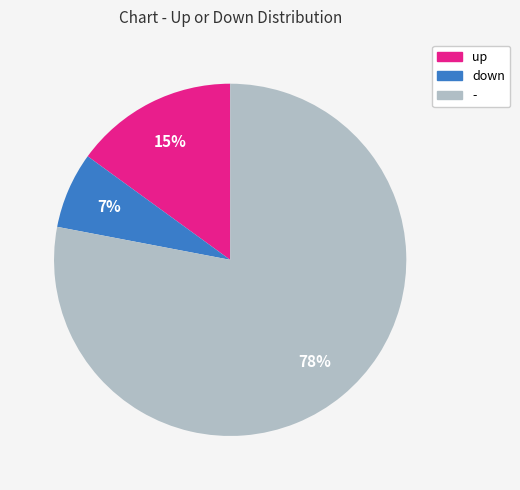

Does - represent more than half of the total?

Yes